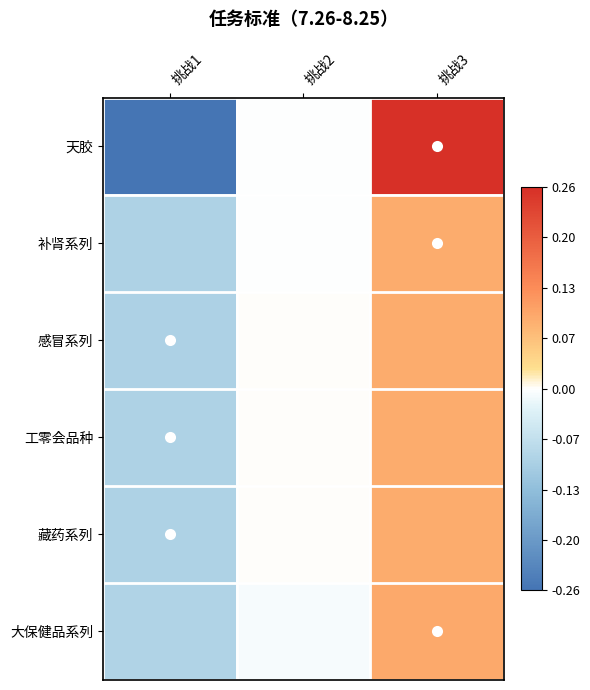

Count the number of data series in this chart.

6